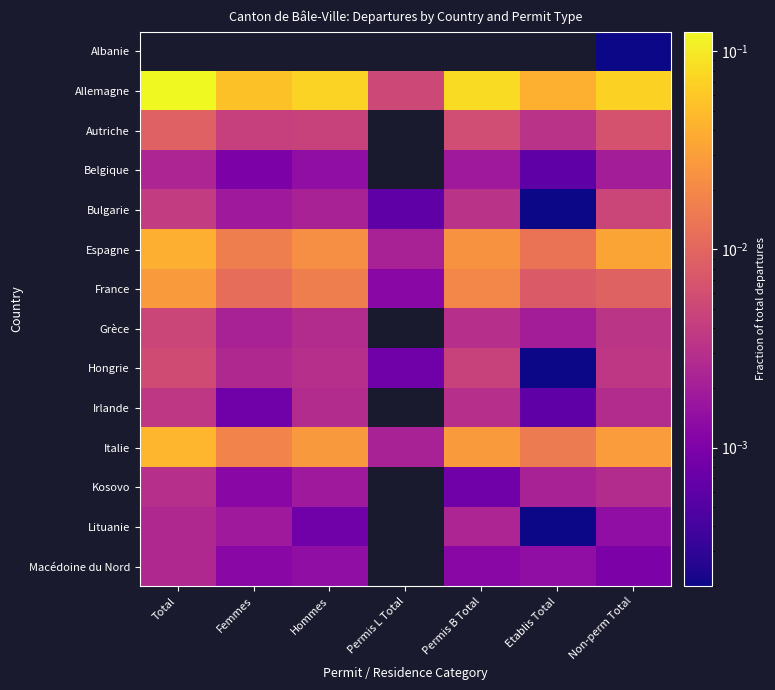

What is the difference between the highest and lowest values at Femmes?

0.1